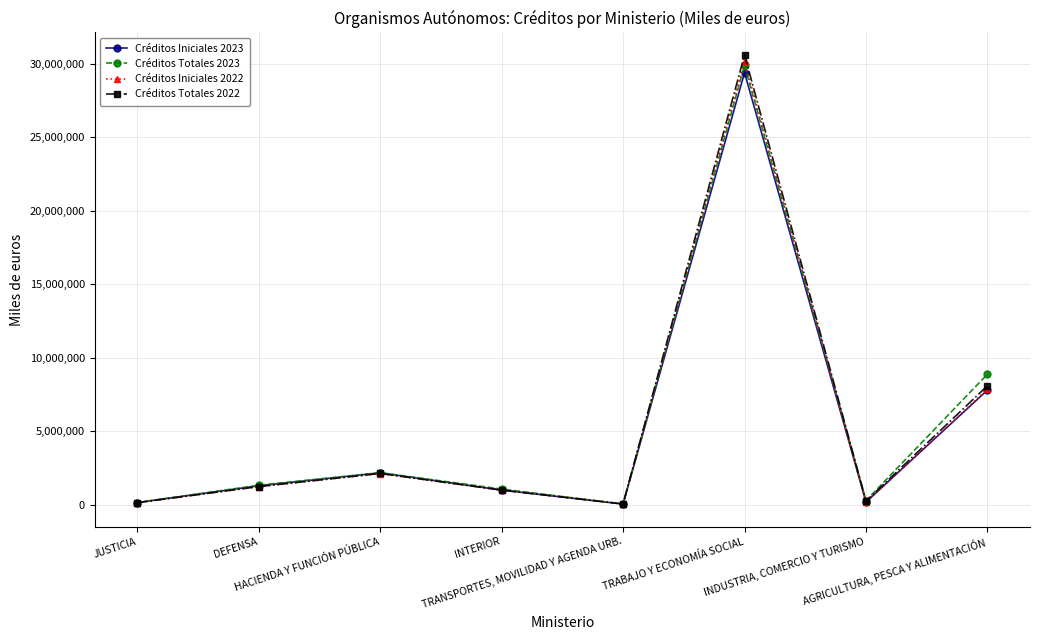

Which series has the largest range (max minus min)?

Créditos Totales 2022